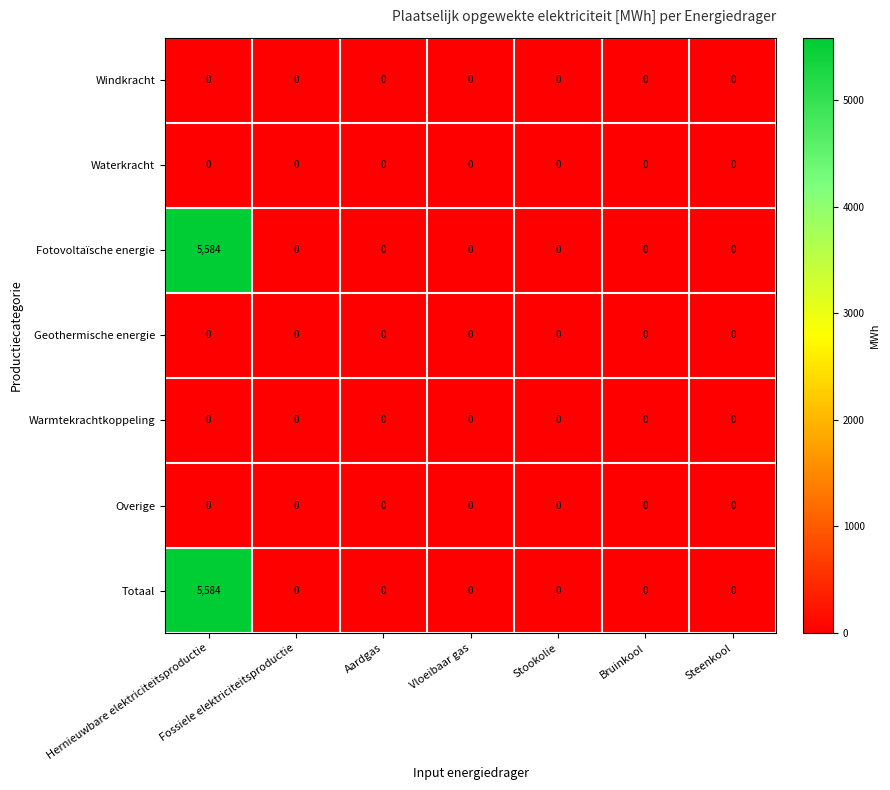

At which category does the chart reach its peak across all series?

Hernieuwbare elektriciteitsproductie